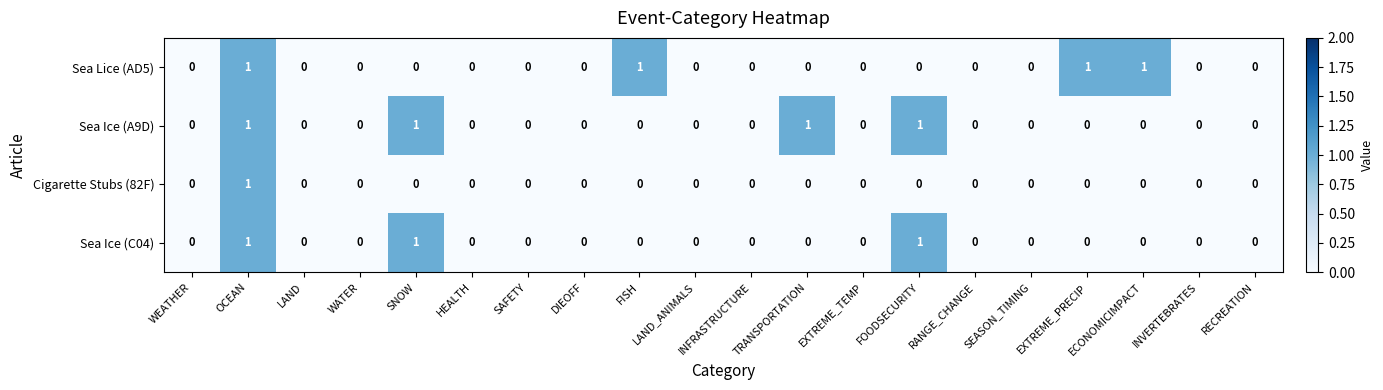

The Sea Ice (C04) series shows 0 at DIEOFF. True or false?

True